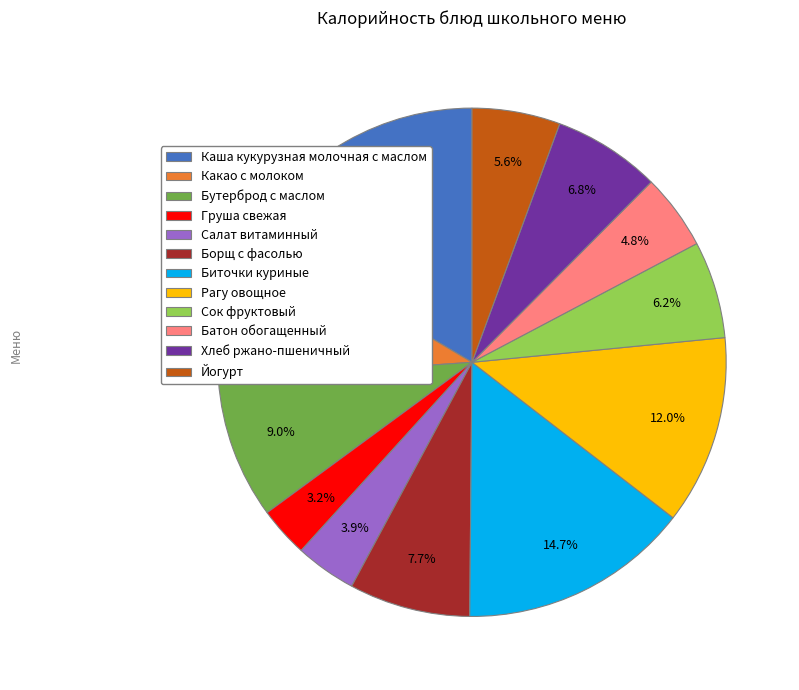

Which has a higher value, Йогурт or Каша кукурузная молочная с маслом?

Каша кукурузная молочная с маслом